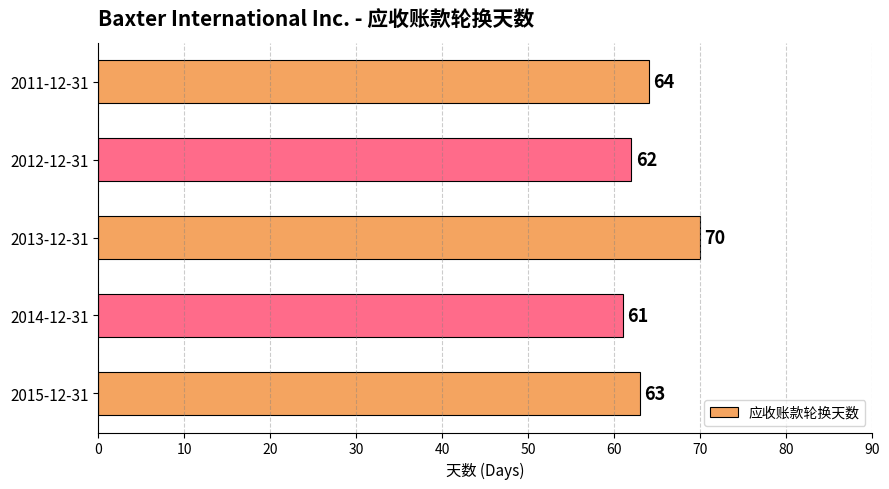

List the labels in order of value, smallest first.

2014-12-31, 2012-12-31, 2015-12-31, 2011-12-31, 2013-12-31